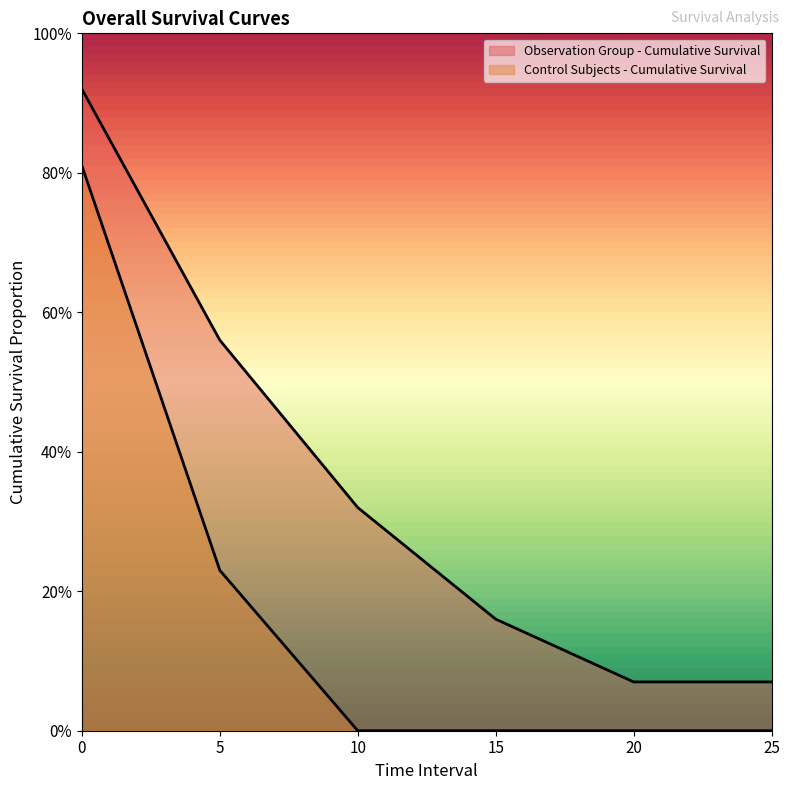

At 15, list the series in order from largest to smallest.

Observation Group - Cumulative Survival, Control Subjects - Cumulative Survival